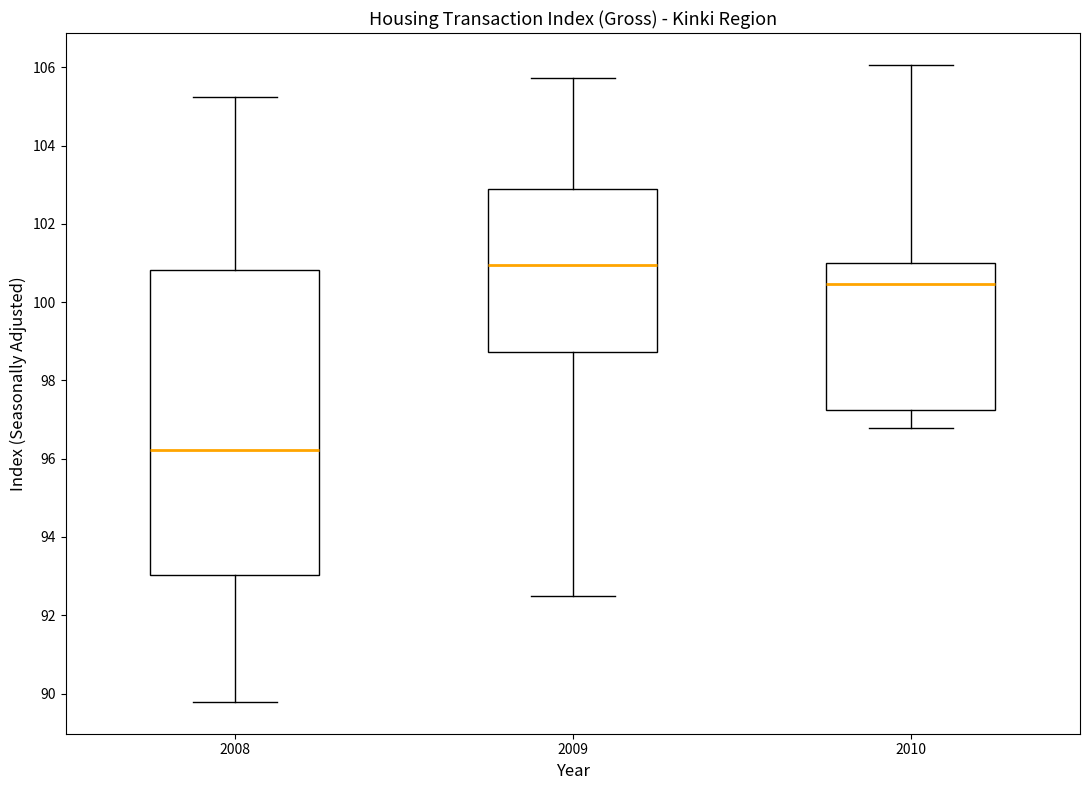

Reading left to right, read every box against the y-axis: the position of its median line, the range the box covers, and the ends of its whiskers. The values are not printed on the chart, so give them approximately, as read against the axis.

2008: median 96.2, box 93.0 to 100.8, whiskers 89.8 to 105.2
2009: median 101.0, box 98.8 to 102.8, whiskers 92.4 to 105.8
2010: median 100.4, box 97.2 to 101.0, whiskers 96.8 to 106.0